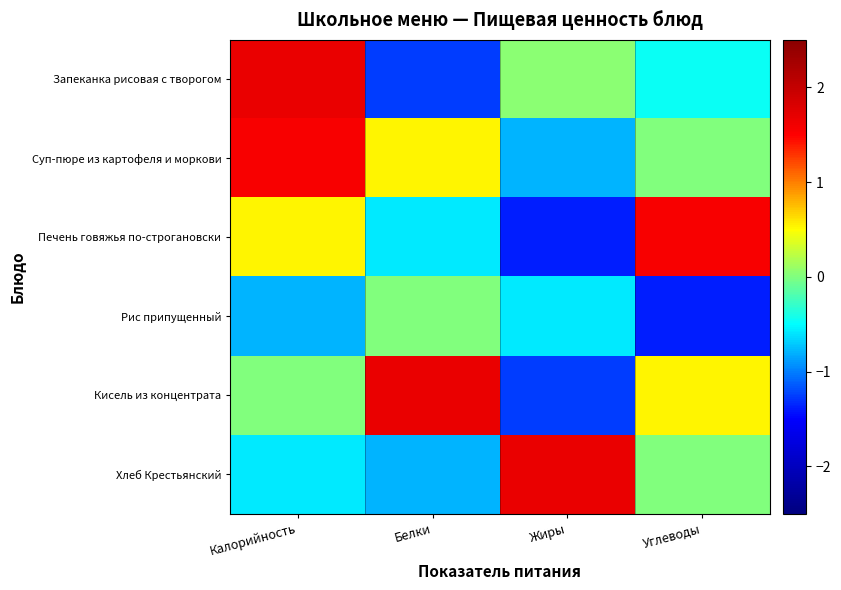

What is the spread (max minus min) of values at Калорийность?

2.5